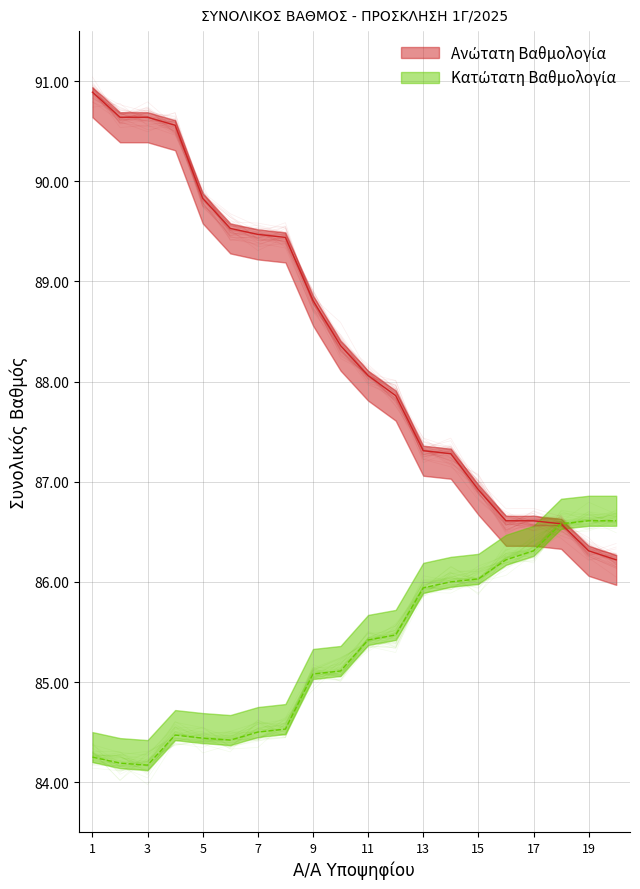

Which has a higher value, 11 or 1?

1